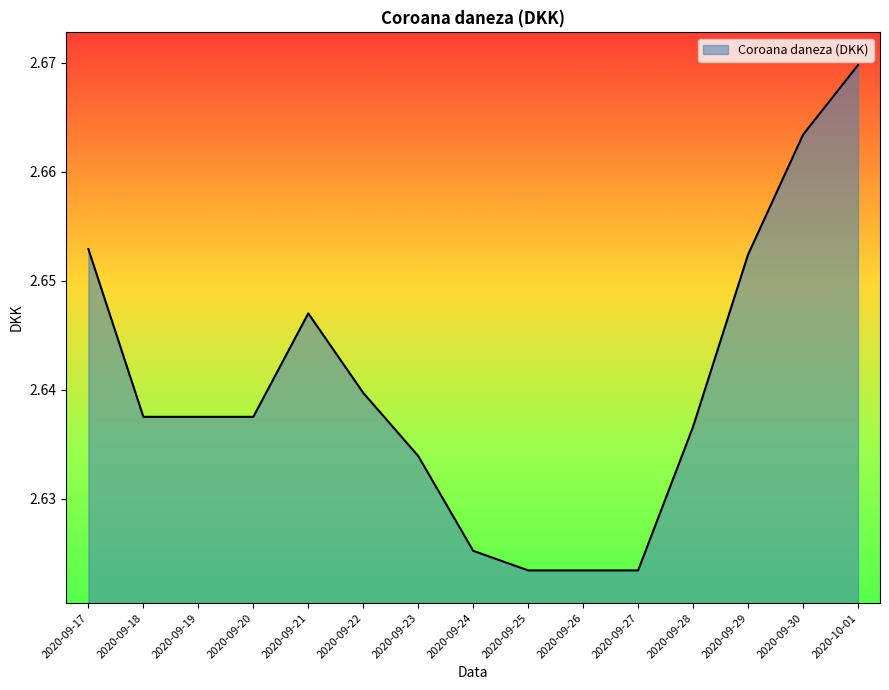

Which label corresponds to the largest value in the chart?

2020-10-01